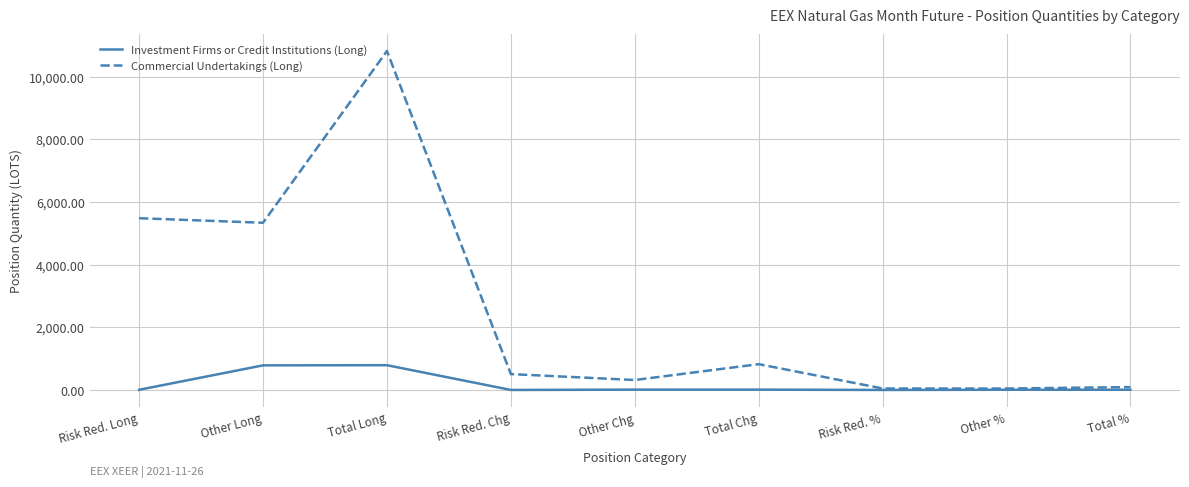

At which category is the sum across all series the highest?

Total Long